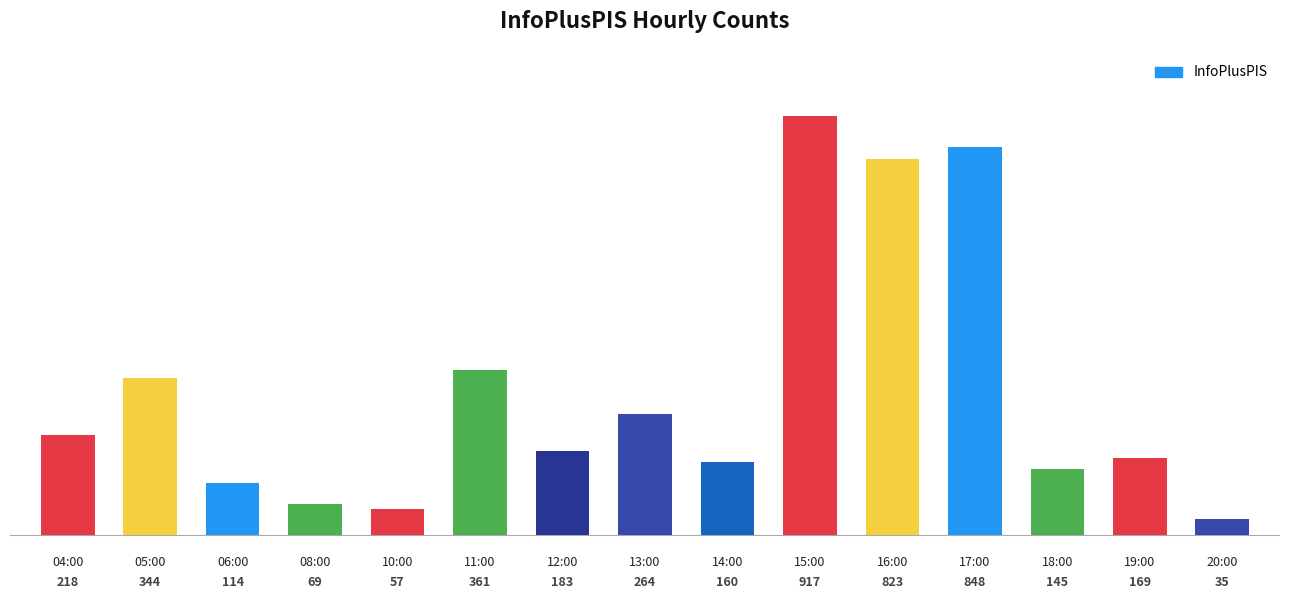

How many data points are less than 183?

7